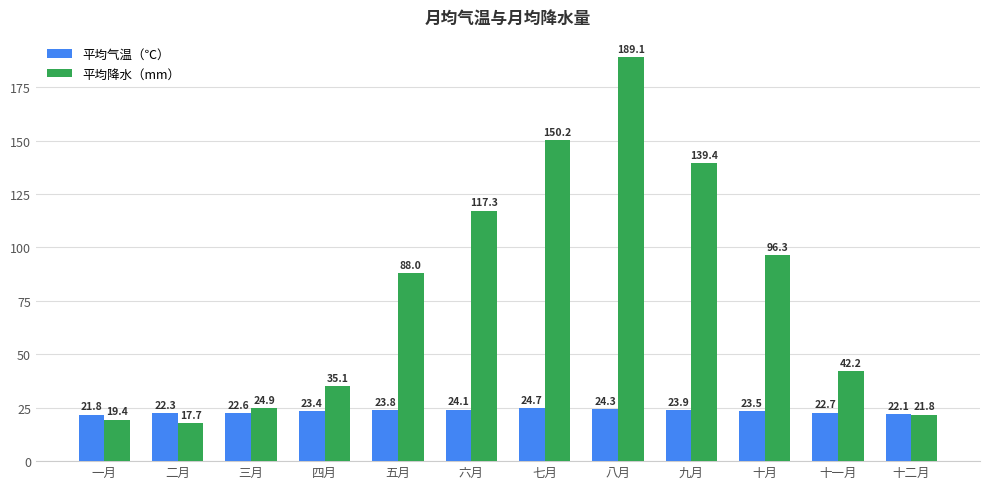

True or false: 平均气温（℃） has a value of 40.7 at 六月.

False